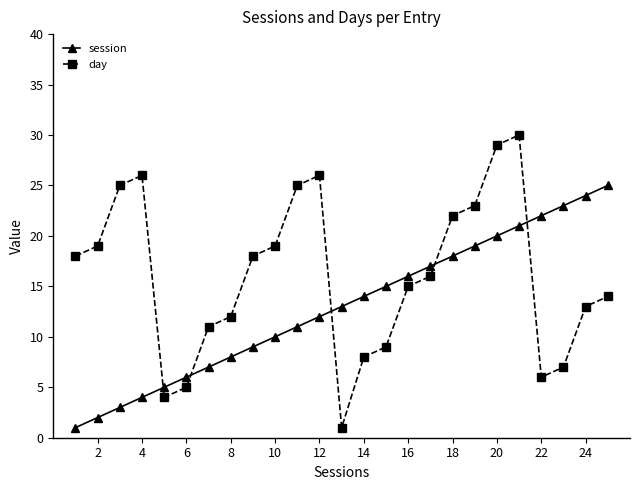

Rank the series by their maximum value, from lowest to highest.

session, day